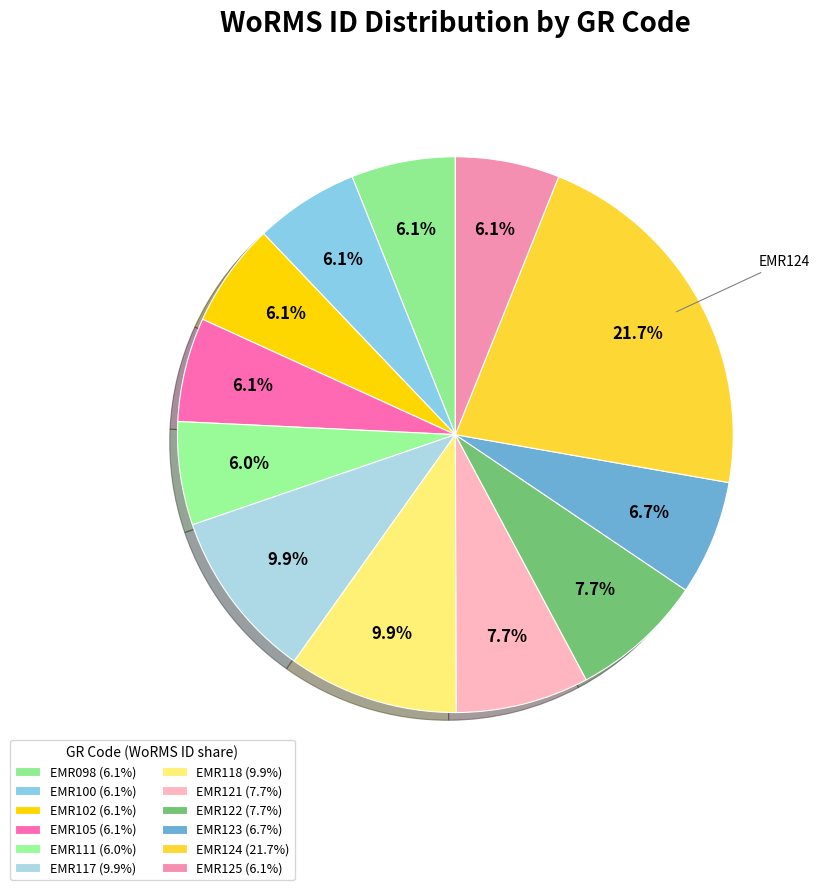

What is the ratio of the value at EMR102 to the value at EMR098?

1.0